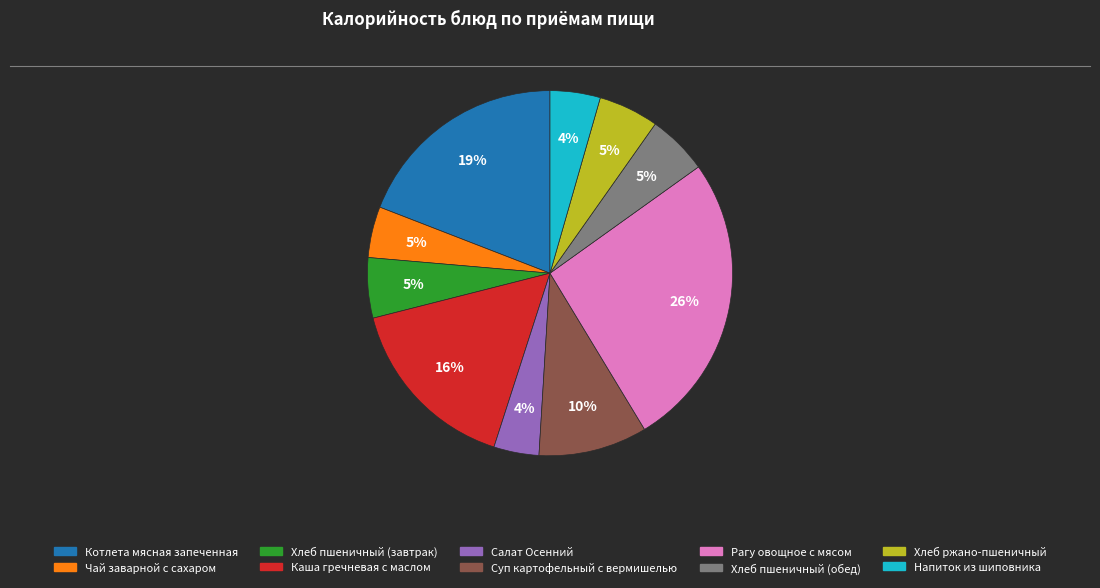

Which category has the biggest portion of the pie?

Рагу овощное с мясом